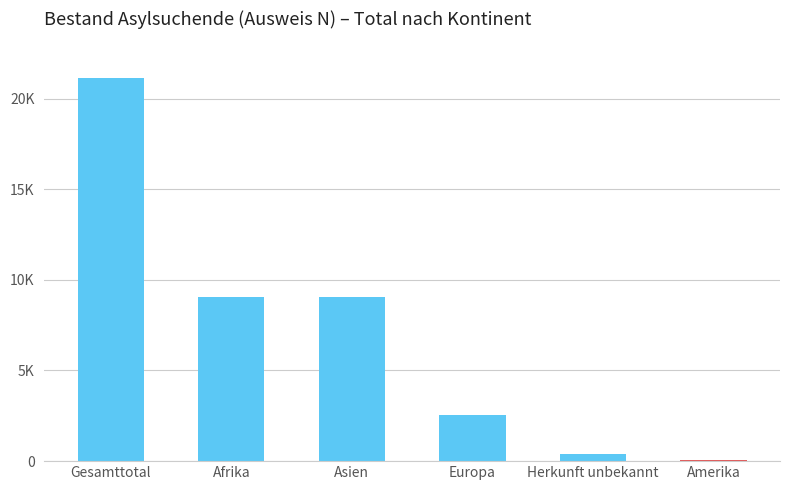

What position from the right is Herkunft unbekannt?

2